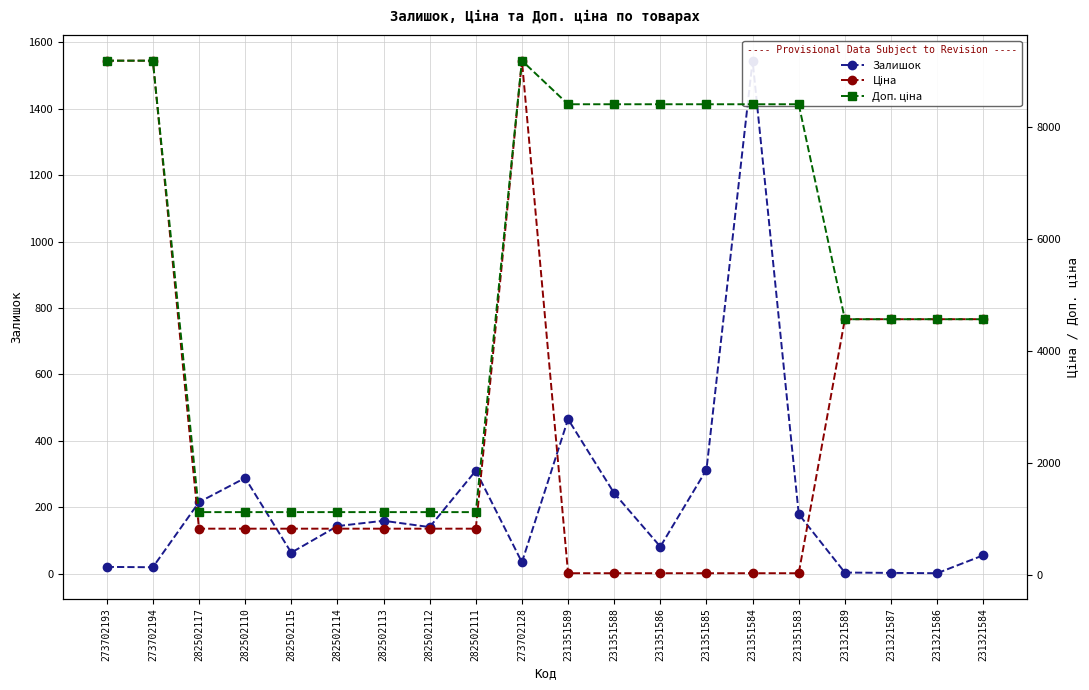

True or false: Ціна has a value of 66.4 at 231351584.

False